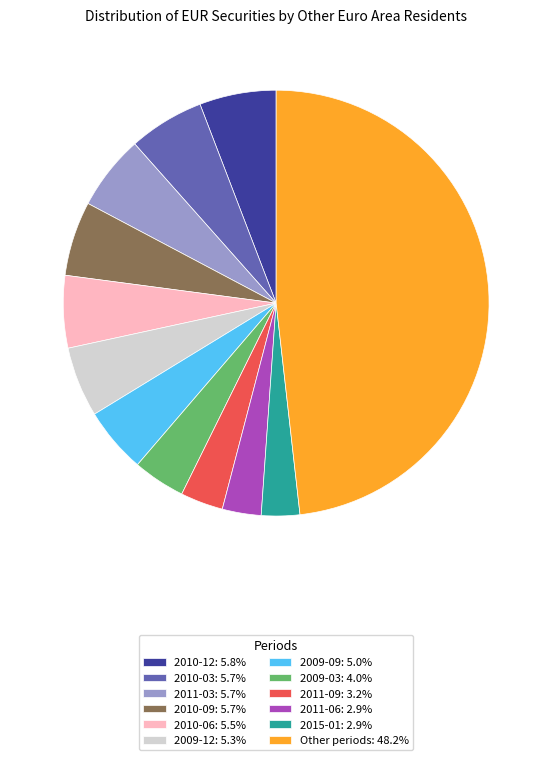

Approximately how many times larger is the value at Other periods: 48.2% compared to 2010-09: 5.7%?

8.5